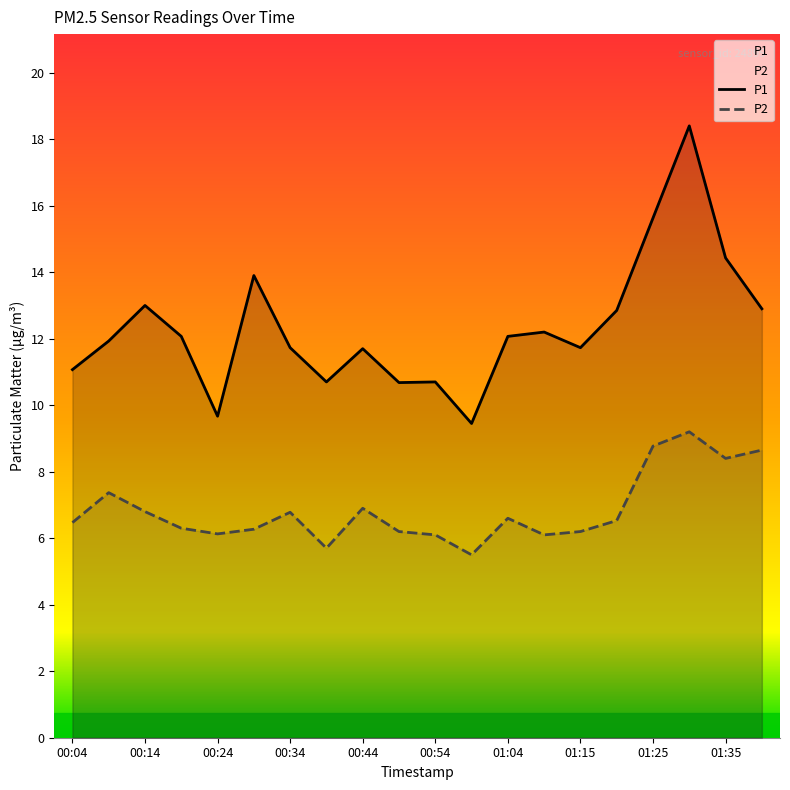

True or false: P1 and P2 cross at least once.

False